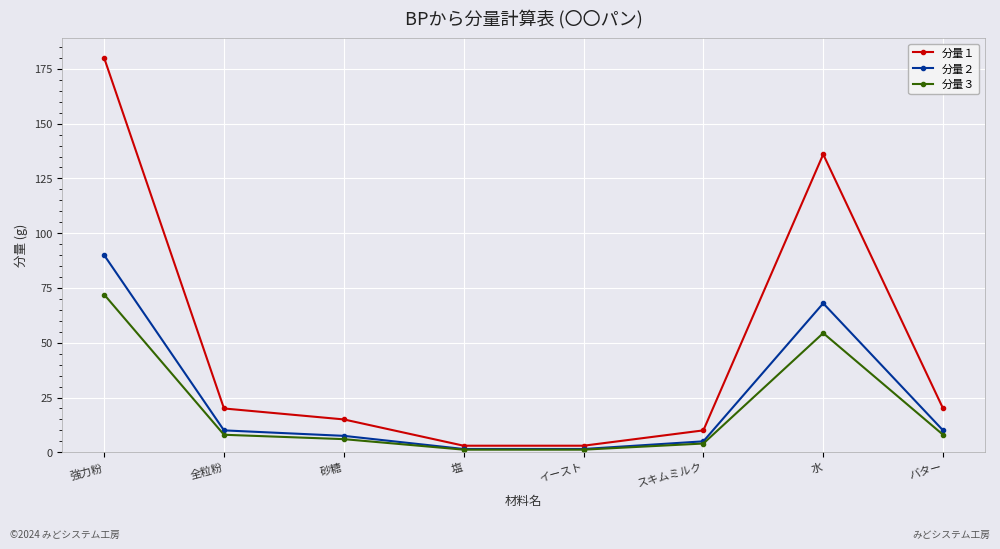

What is the difference between the maximum and minimum values in the 分量１ series?

177.0